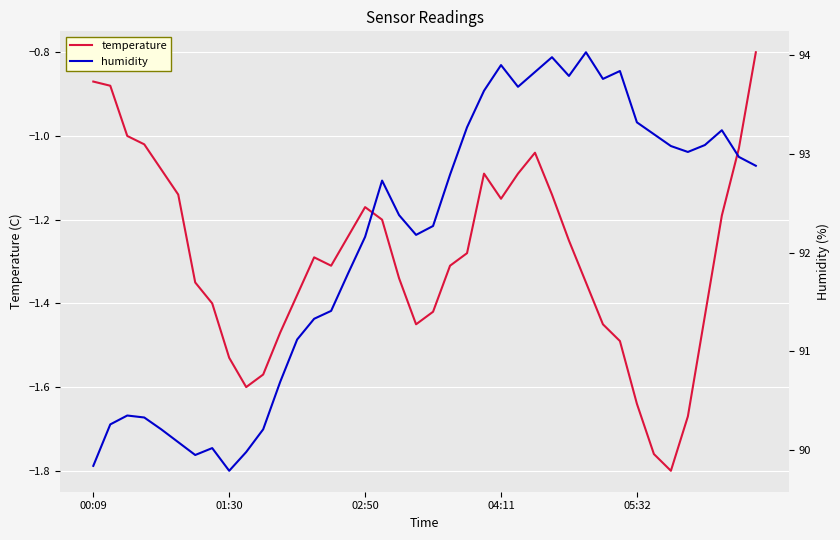

What are all the series names shown in the legend?

temperature, humidity